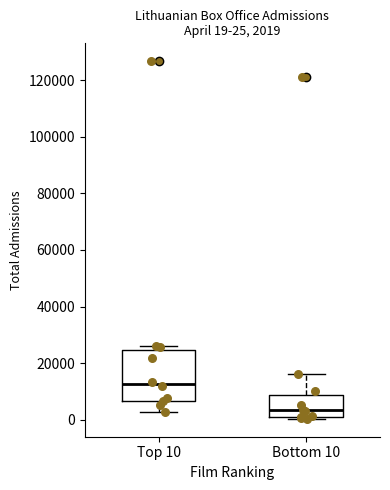

Which box is the tallest, from its lower edge to its upper edge?

Top 10